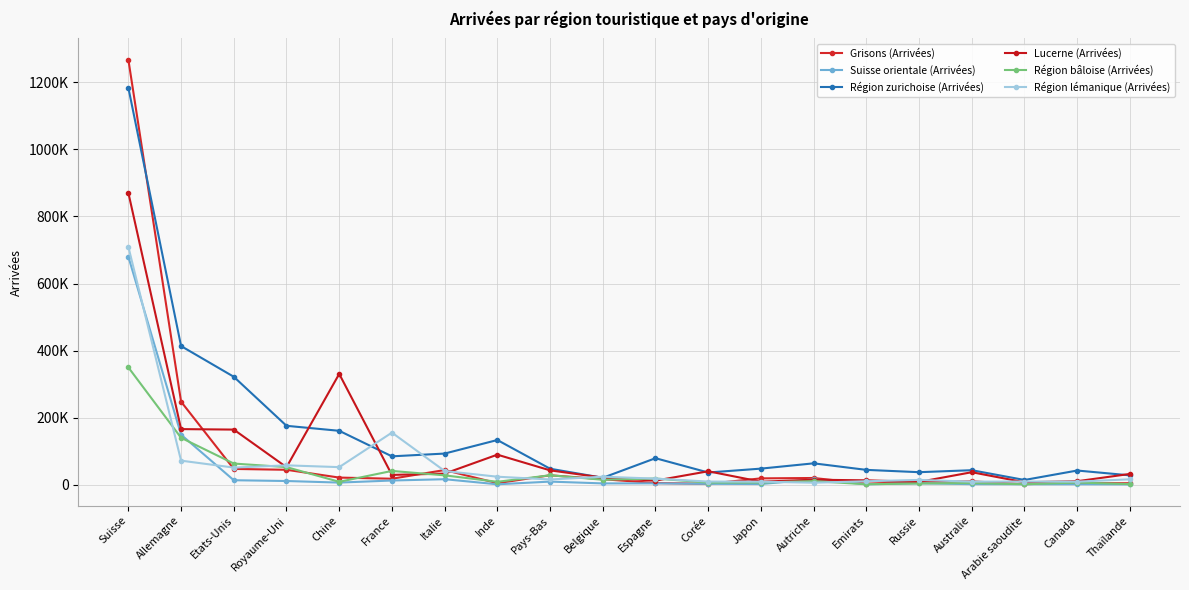

Which series has the largest total across all categories?

Région zurichoise (Arrivées)